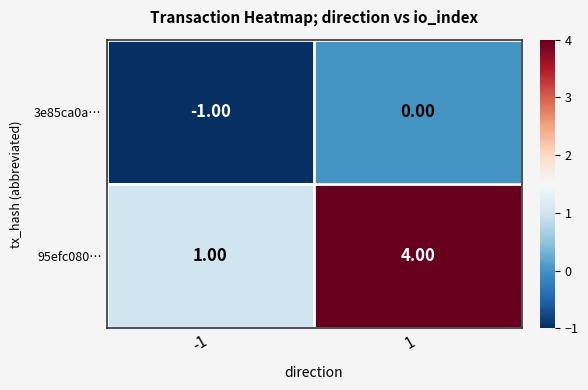

Between -1 and 1, which series saw the biggest shift?

95efc080…